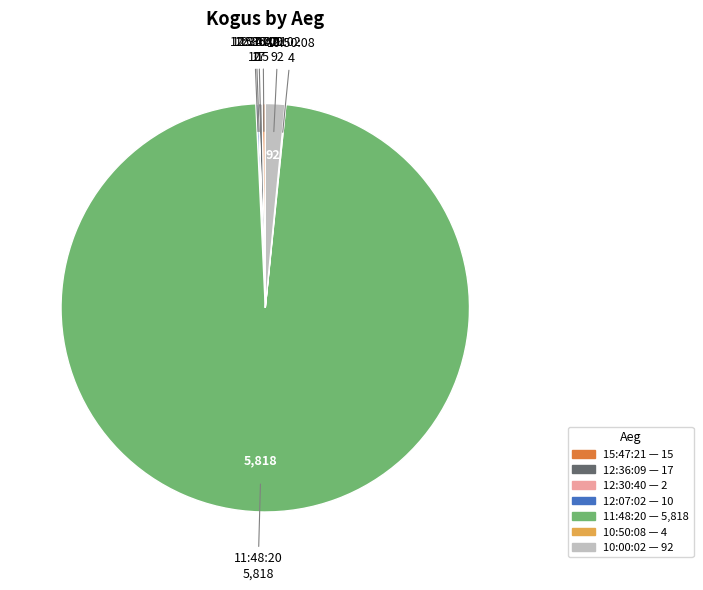

Does any single category account for the majority?

Yes